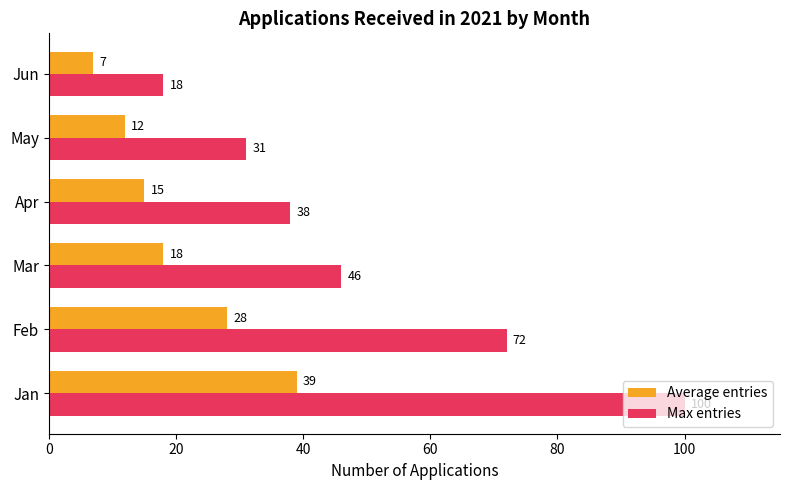

Between Apr and Jun, which series saw the biggest shift?

Max entries